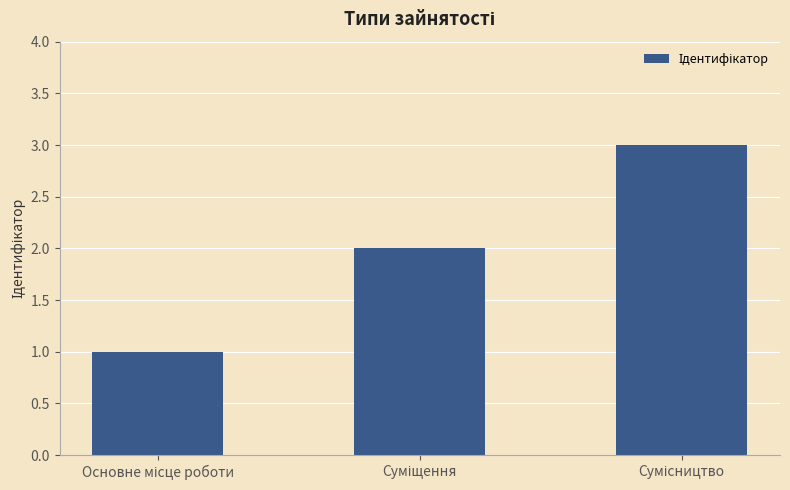

What is the greatest value displayed?

3